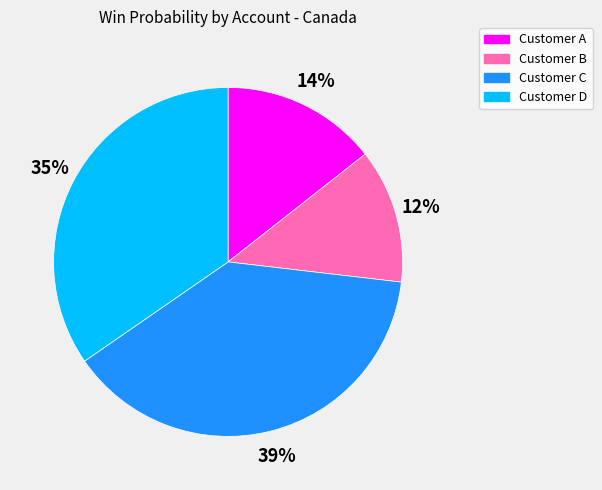

What is the smallest slice in the pie chart?

Customer B